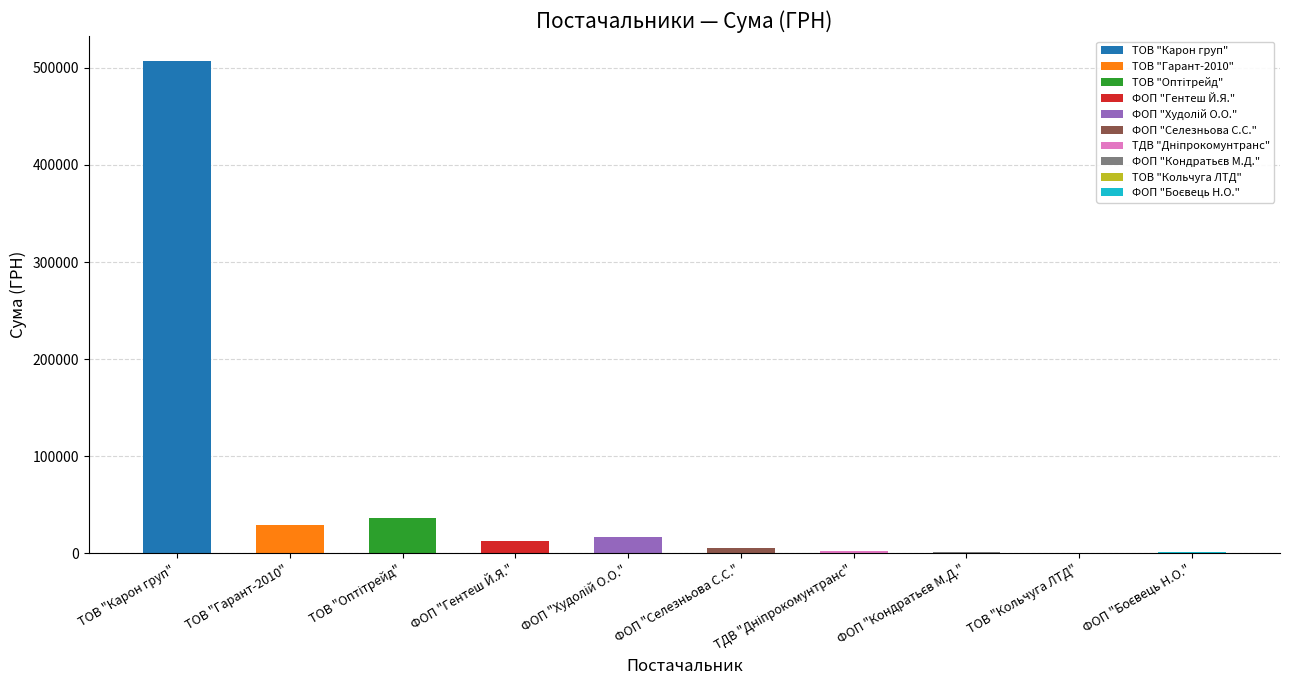

Between ТОВ "Гарант-2010" and ТОВ "Оптітрейд", which is larger?

ТОВ "Оптітрейд"